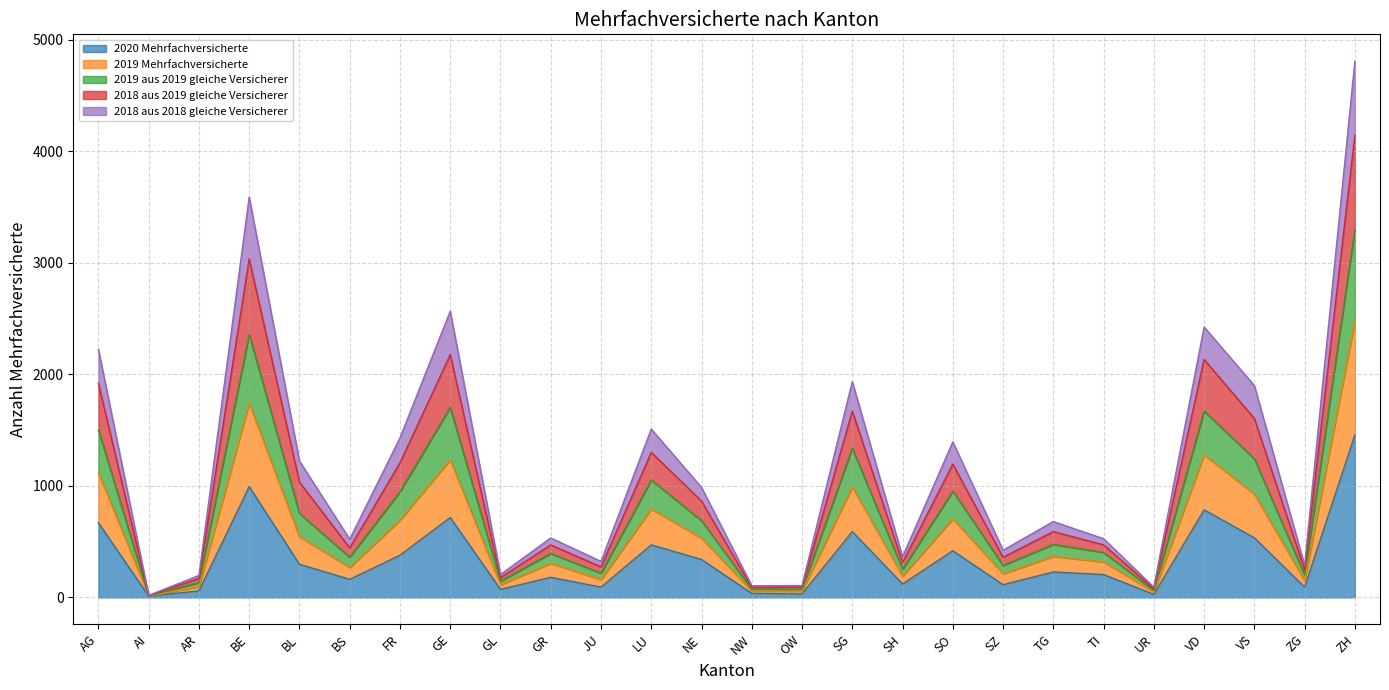

What is the maximum value for 2020 Mehrfachversicherte?

1457